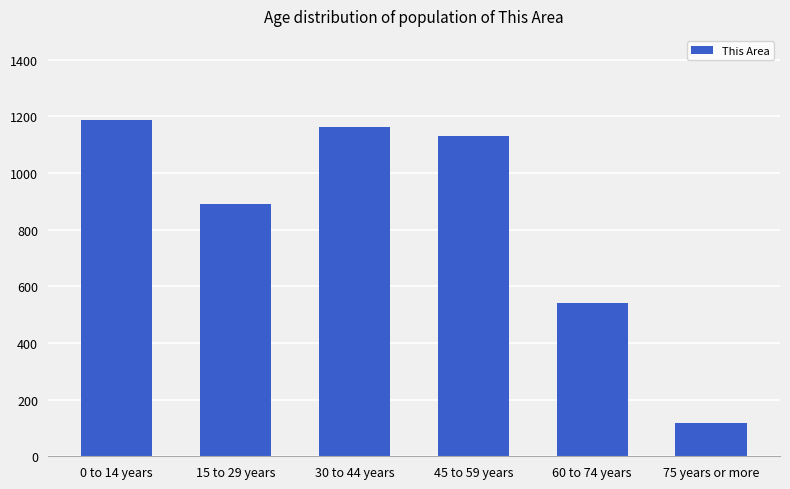

Which category has the lowest value across all series?

75 years or more